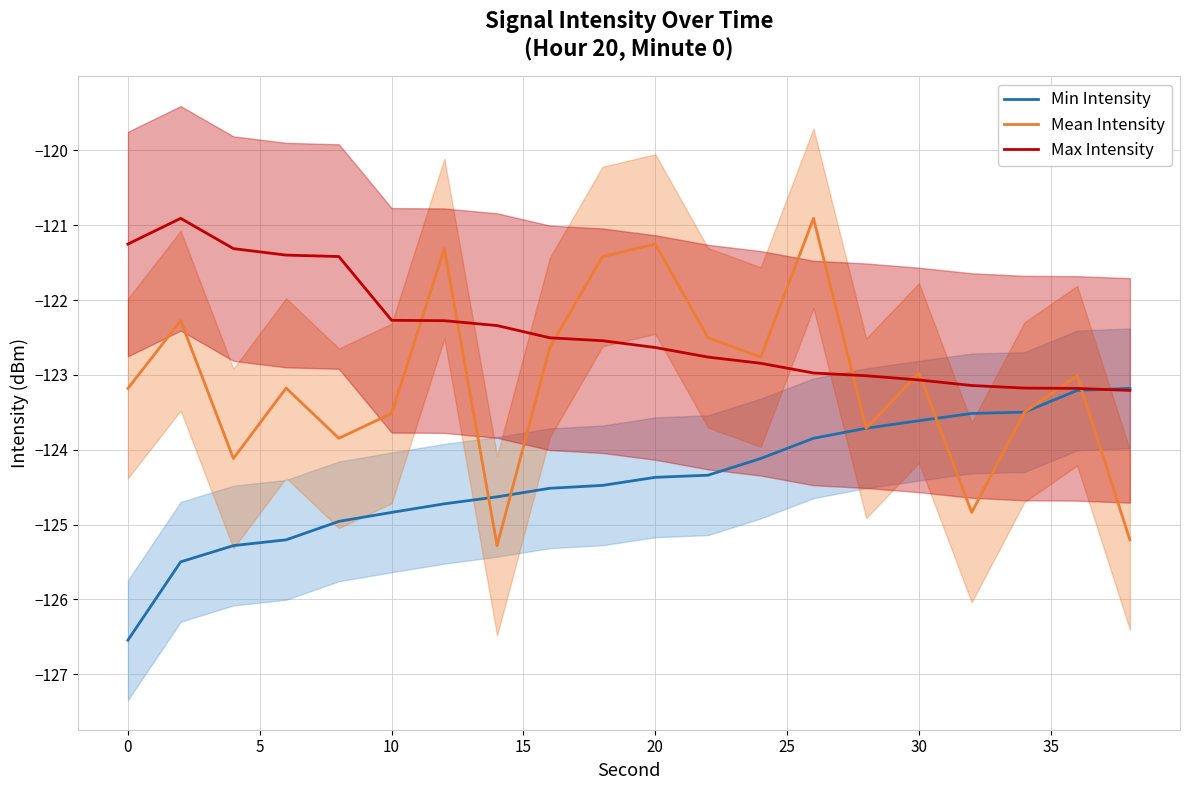

What is the value of the Mean Intensity point at the 17th from the left?

-124.8